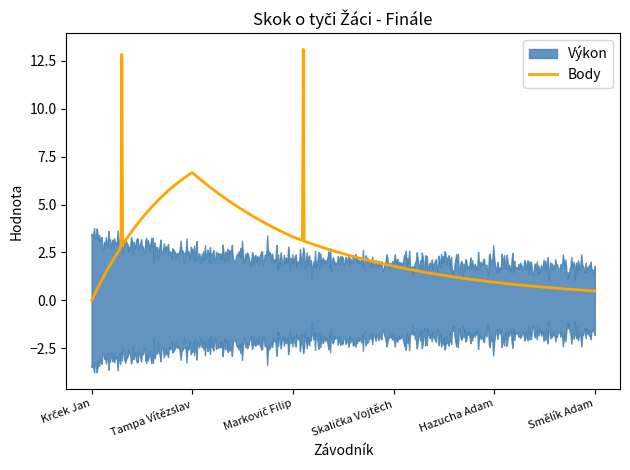

List the series in order of their peak value, lowest first.

Výkon, Body